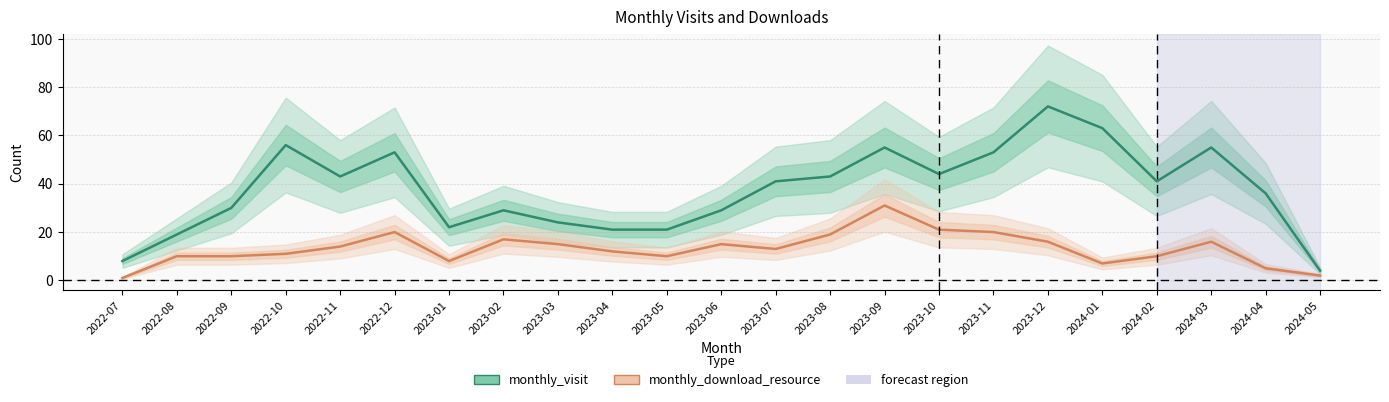

At which category does monthly_download_resource reach its first local peak?

2022-12